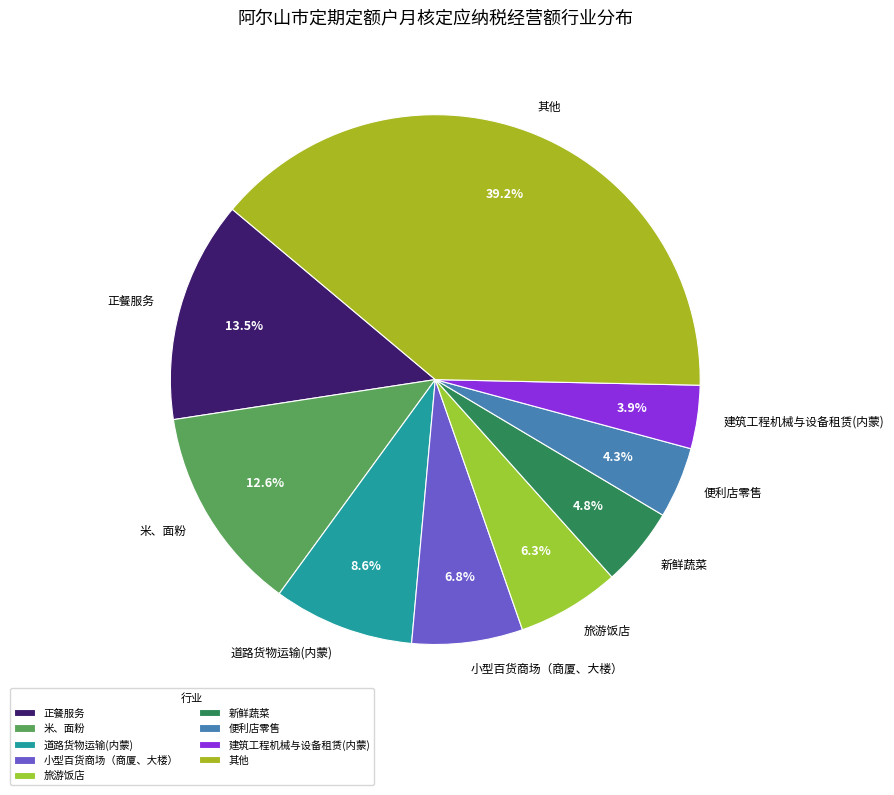

Combined, what portion of the pie is 正餐服务 and 建筑工程机械与设备租赁(内蒙)?

17.4%